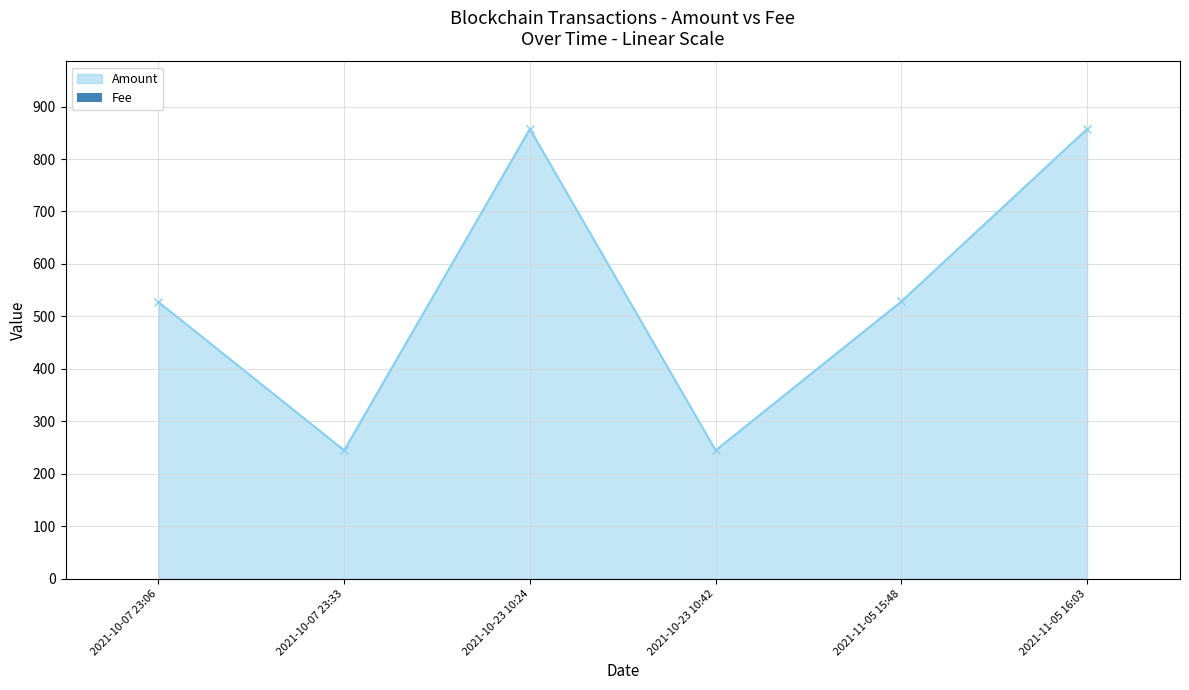

The chart shows a value of 0.0 at 2021-11-05 16:03. True or false?

True